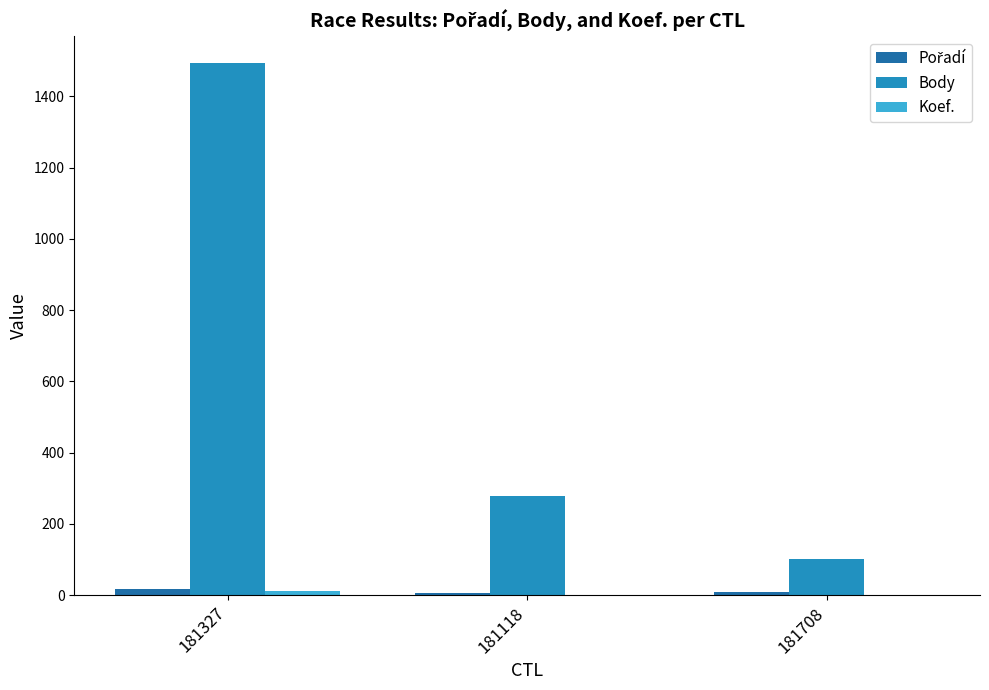

Which category has the highest value across all series?

181327